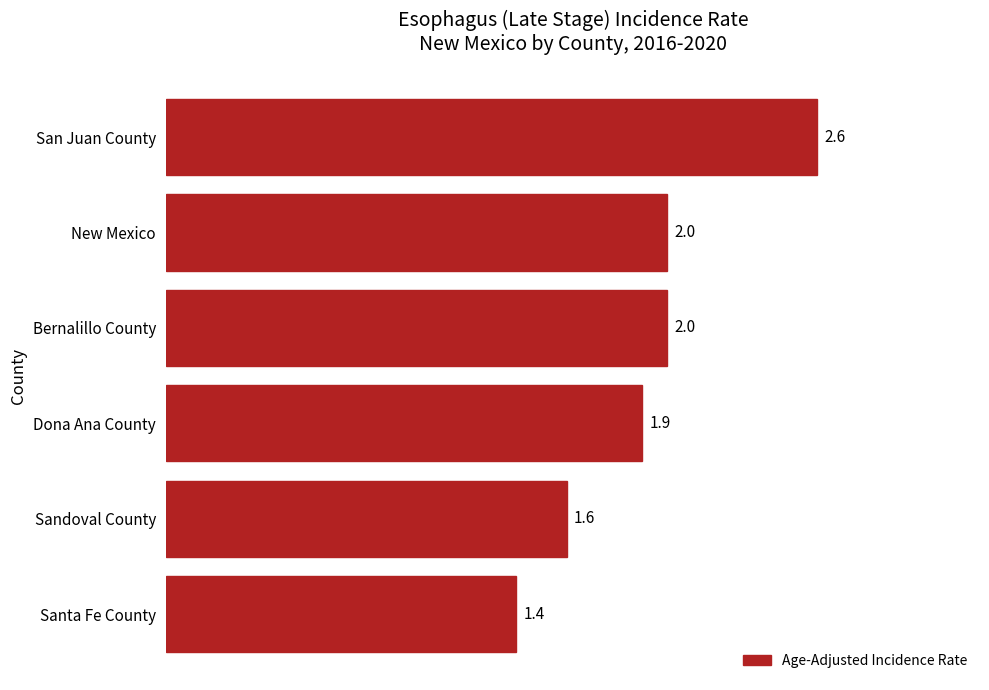

What is the change in value from San Juan County to Dona Ana County?

-0.7